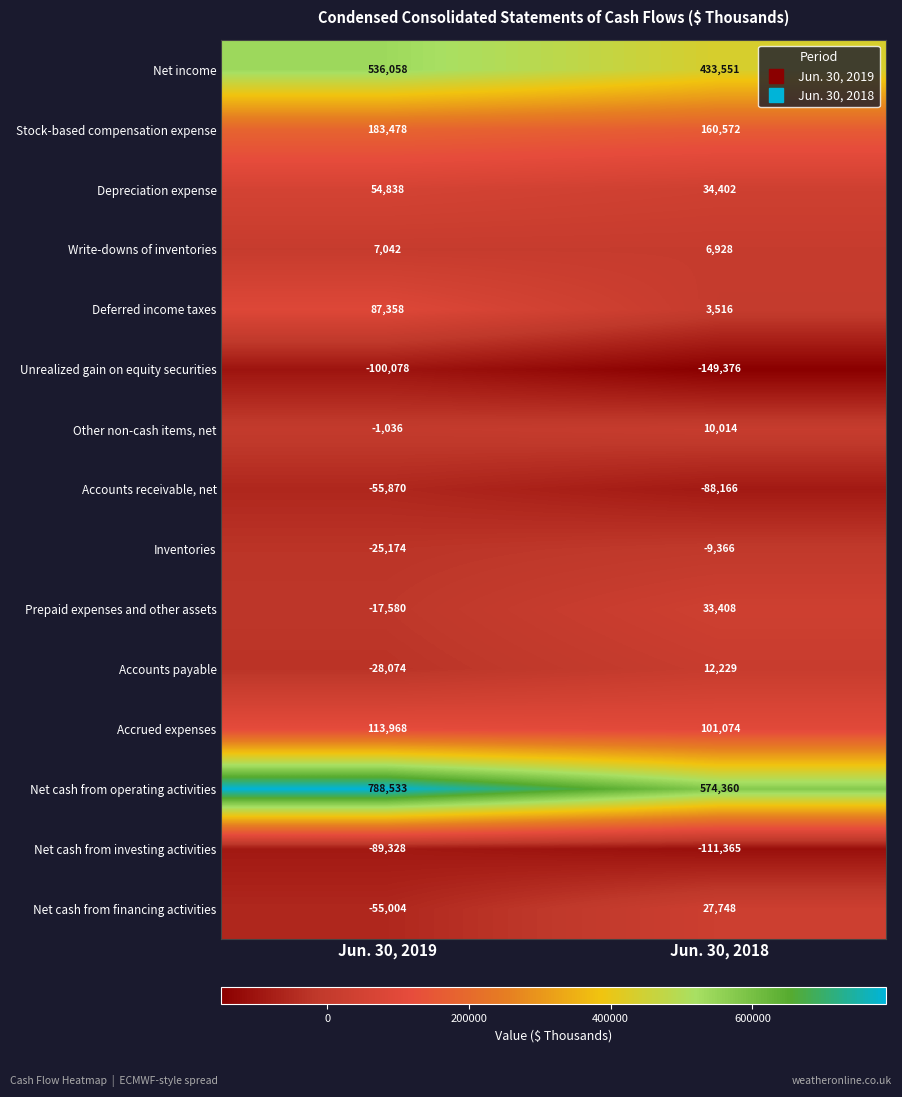

What is the difference between the Accounts payable values at Jun. 30, 2019 and Jun. 30, 2018?

40303